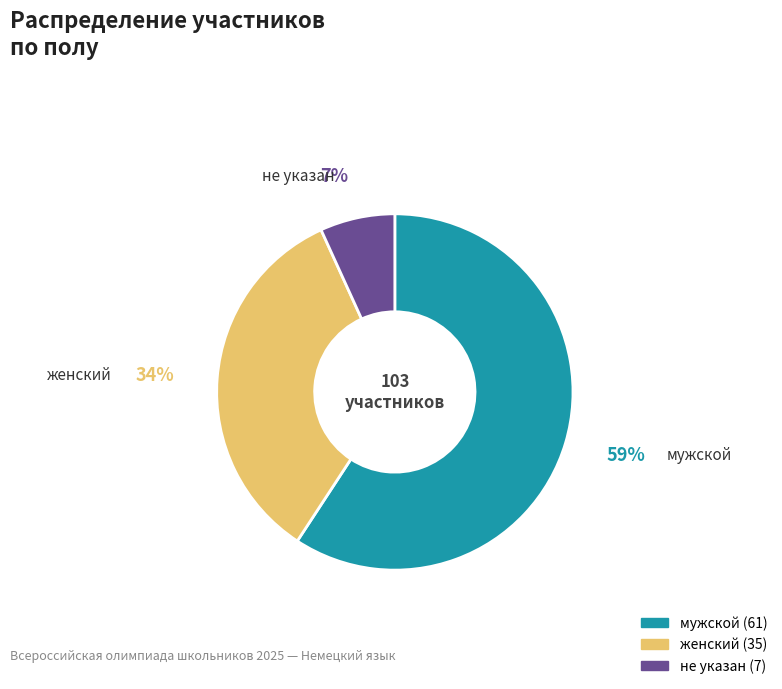

To the nearest percent, what is the average slice percentage?

33%